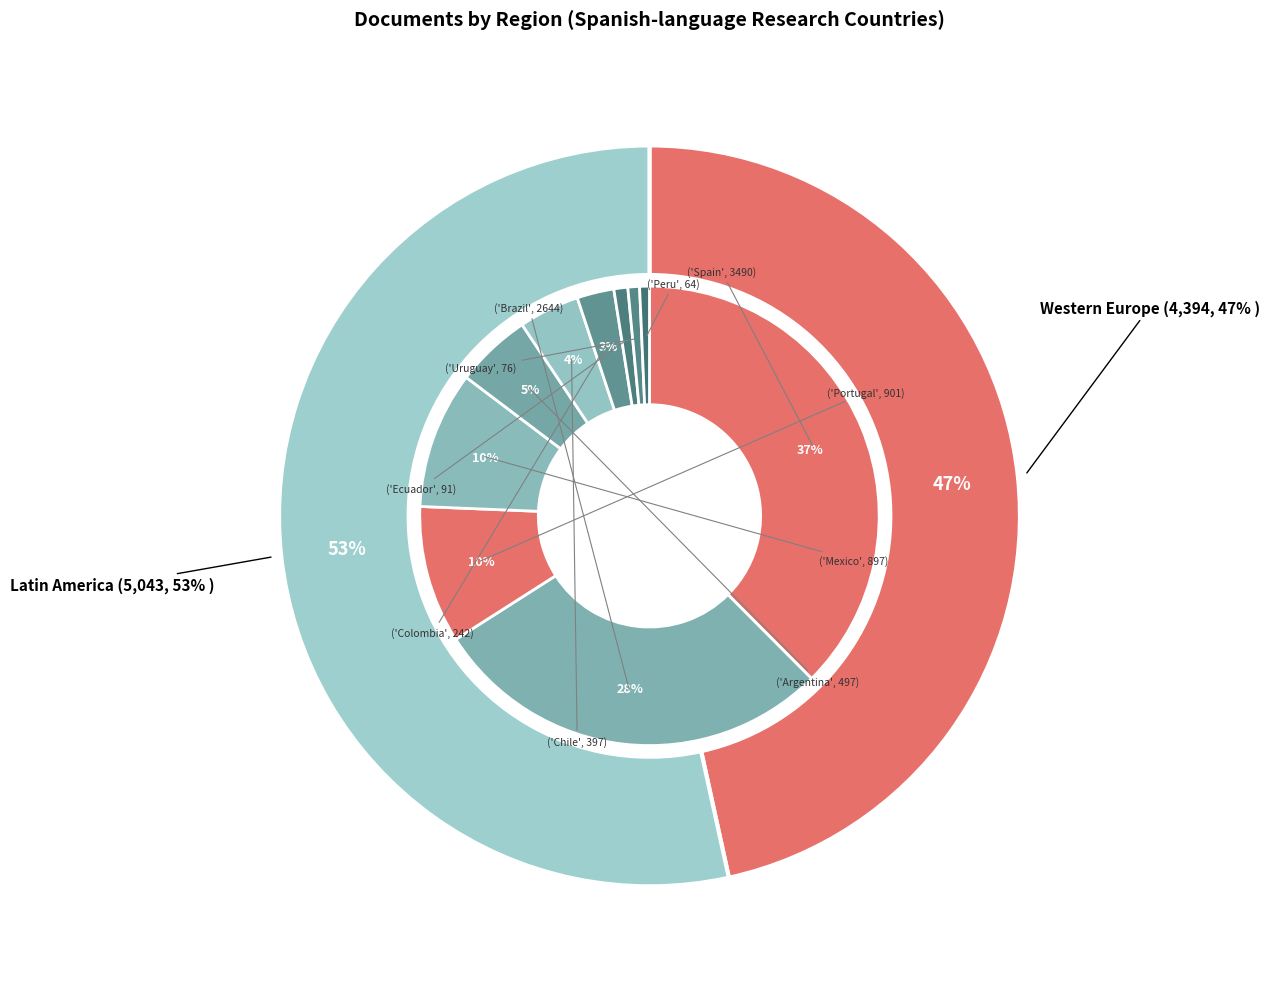

Which slice is the largest?

Western Europe